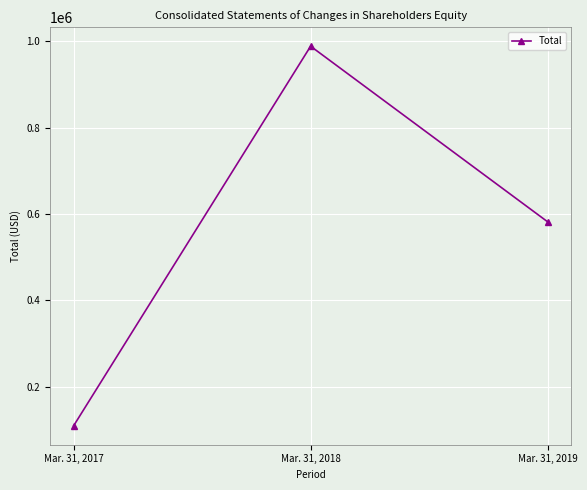

What is the smallest value displayed?

109773